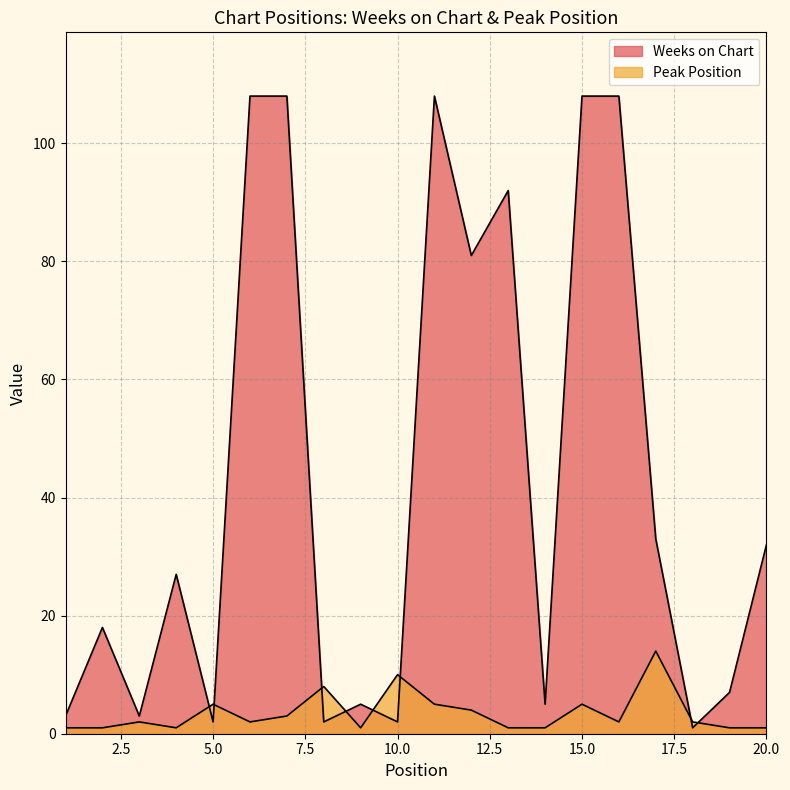

Does the chart display data point markers on the line(s)?

No